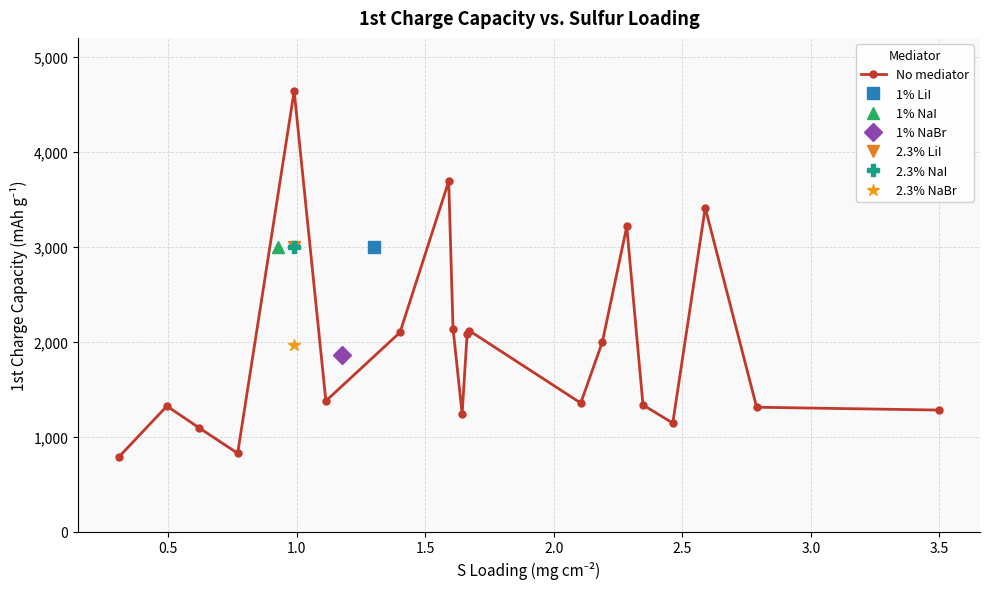

What is the value of the No mediator point at the 13th from the left?

1355